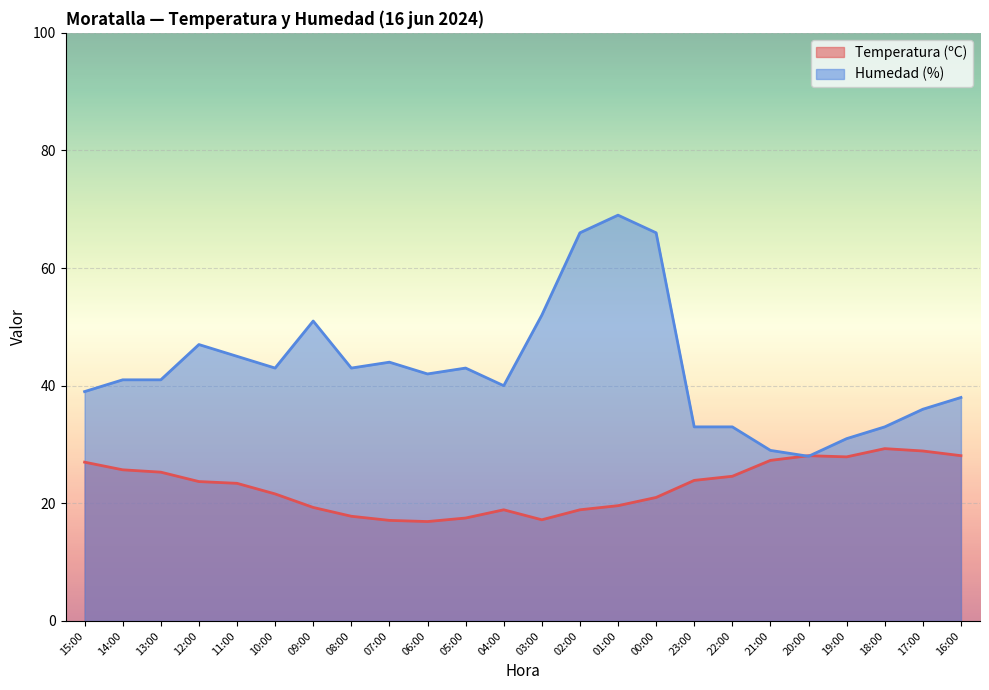

What is the maximum value shown in the chart?

69.0